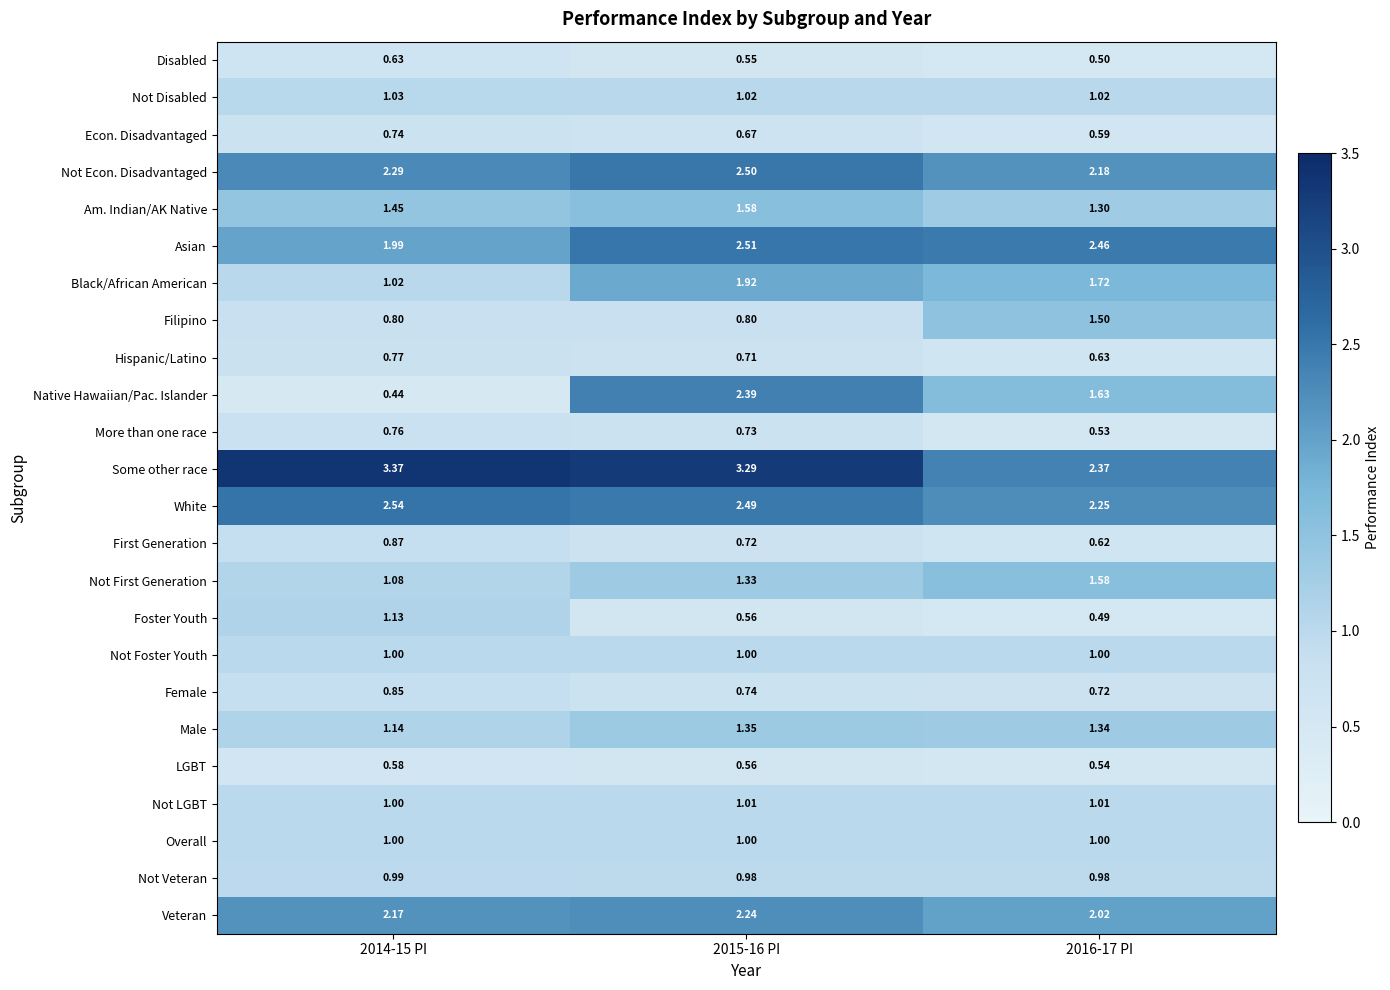

Is the value of LGBT at 2014-15 PI greater than the value of Filipino at 2016-17 PI?

No